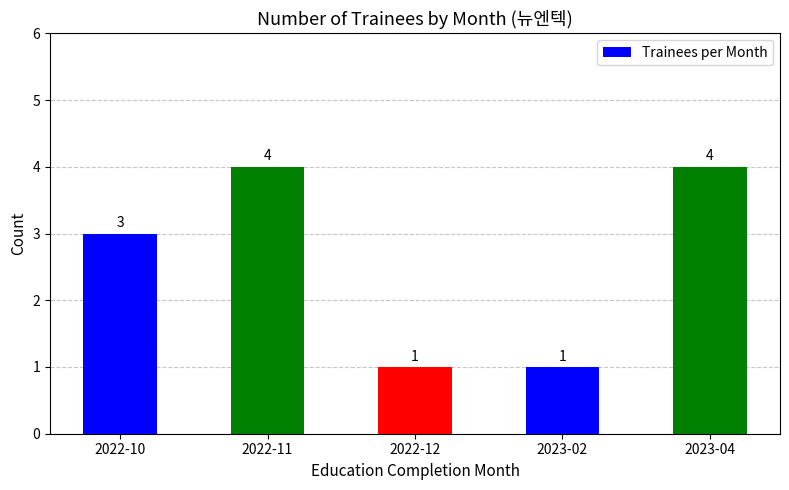

Reading left to right, extract all data points from this chart.

2022-10=3	2022-11=4	2022-12=1	2023-02=1	2023-04=4